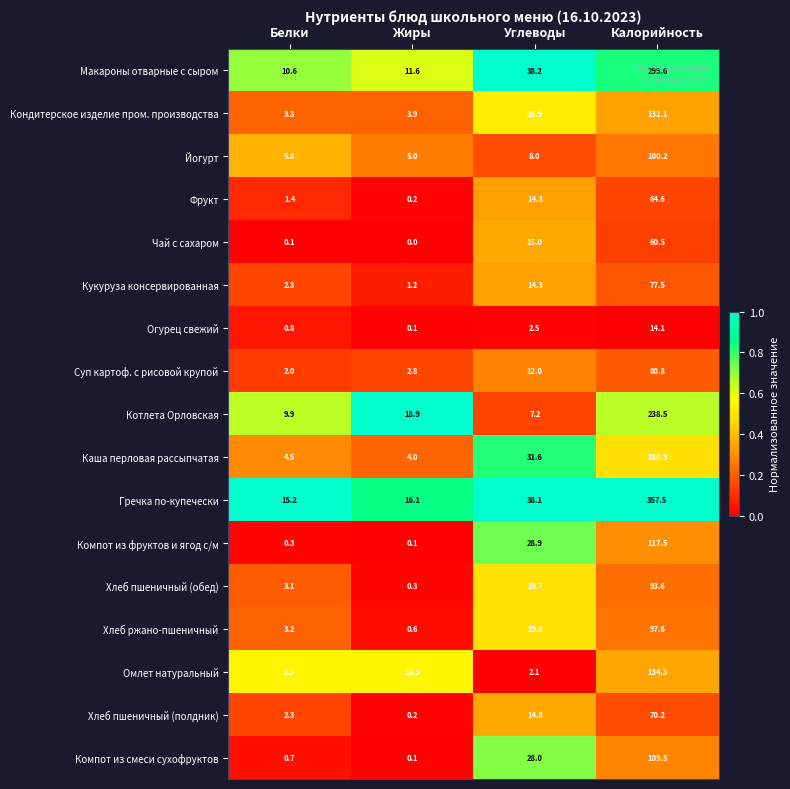

What is the sum of all Кондитерское изделие пром. производства values?

160.2